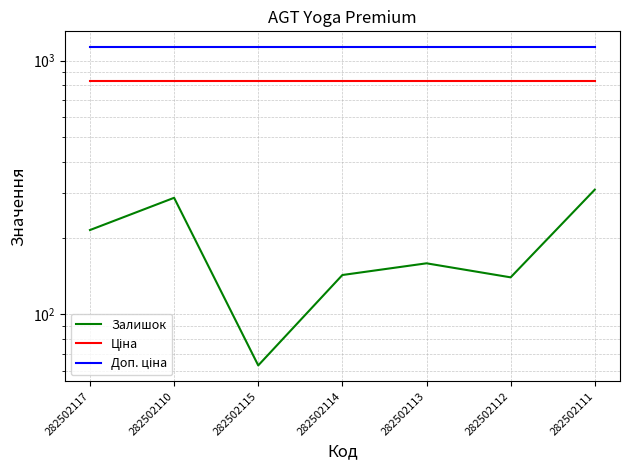

List the series in order of their peak value, highest first.

Доп. ціна, Ціна, Залишок